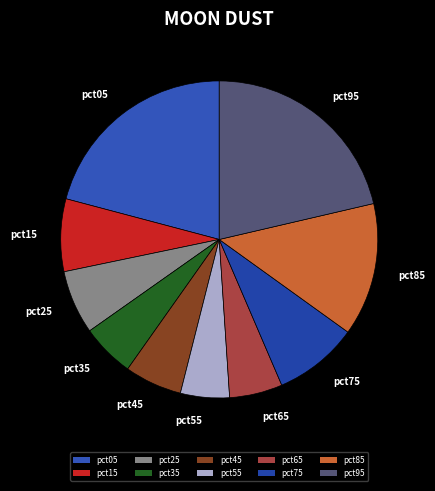

Is the sum of pct75 and pct15 greater than half?

No